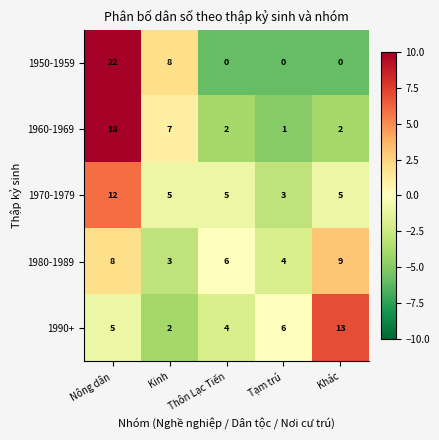

What is the difference between the maximum and minimum values in the 1950-1959 series?

22